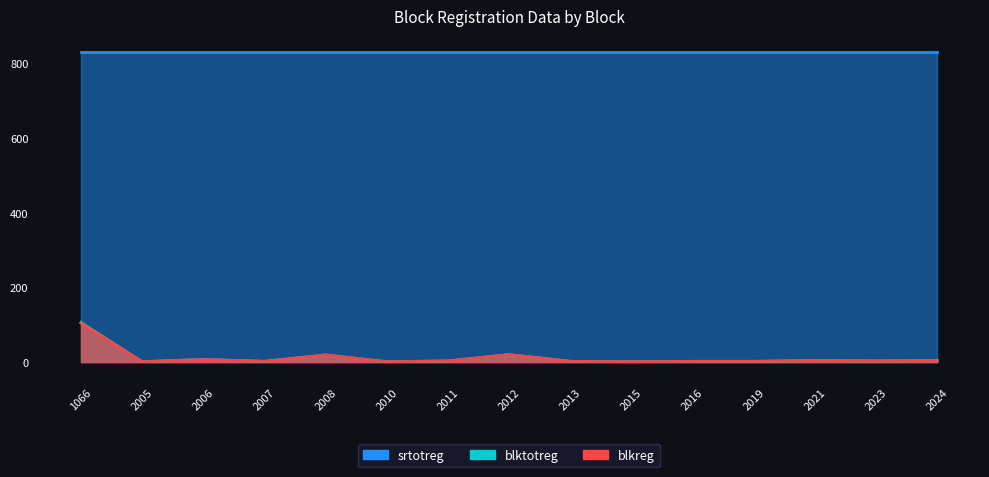

True or false: blktotreg and blkreg intersect in this chart.

False